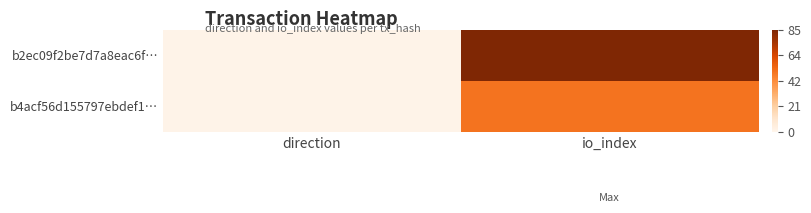

Which series has the largest total across all categories?

b2ec09f2be7d7a8eac6f…